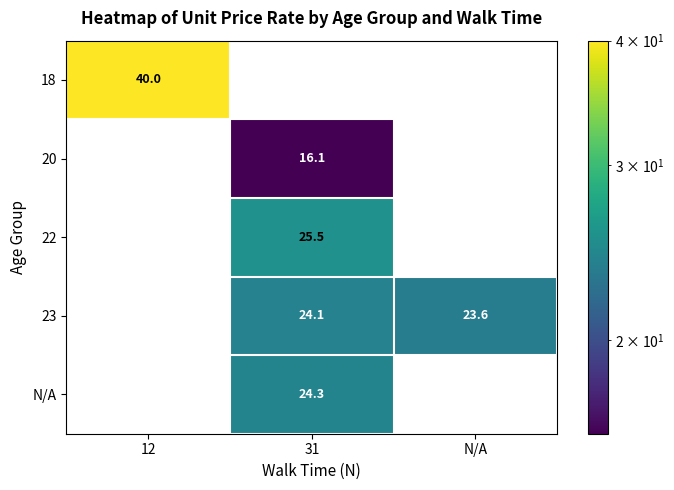

At which label is 23 closest to 12?

N/A